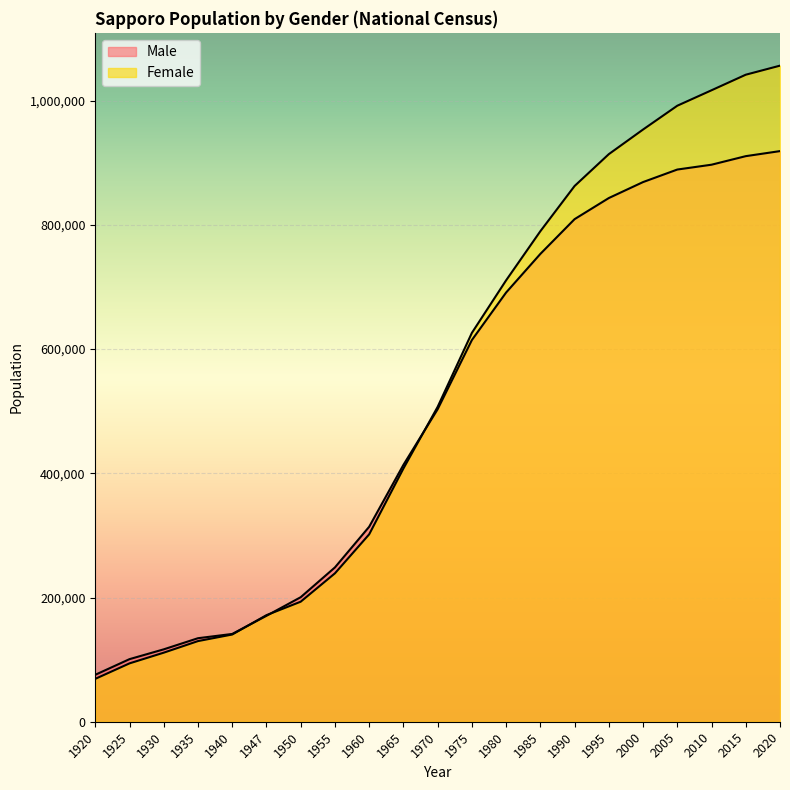

True or false: Male has more than 2 interior local peaks.

False